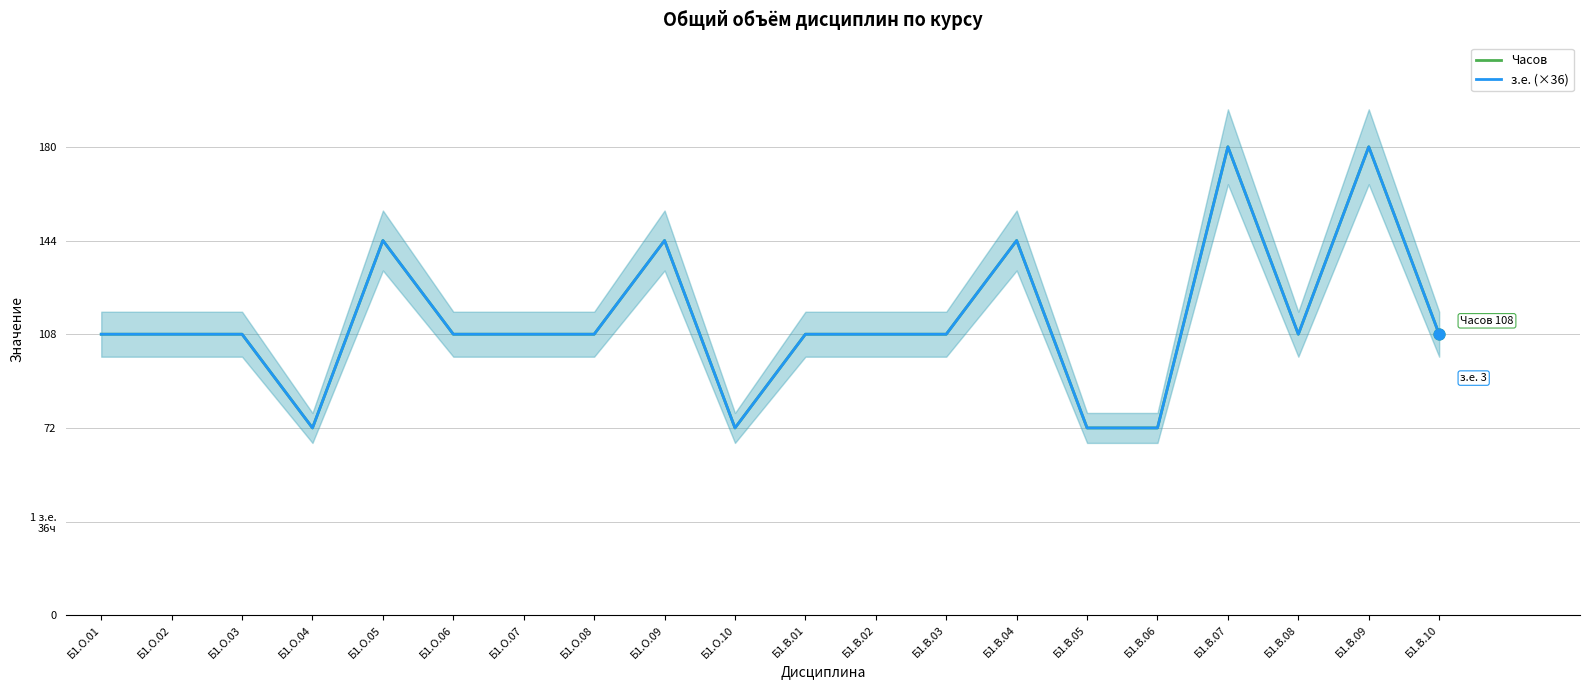

At how many categories does at least one series exceed 92?

16